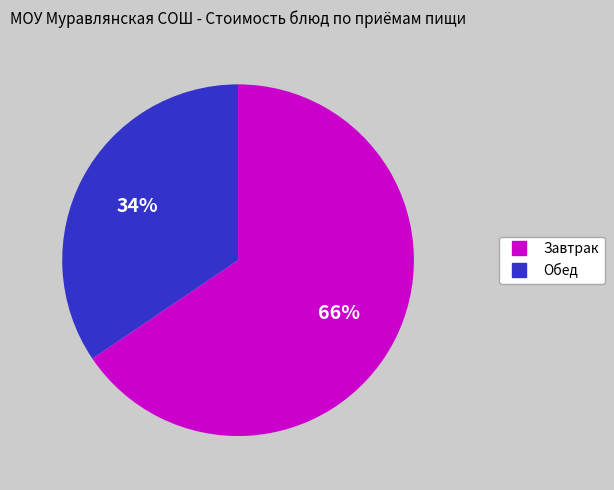

To the nearest percent, what is the average slice percentage?

50%